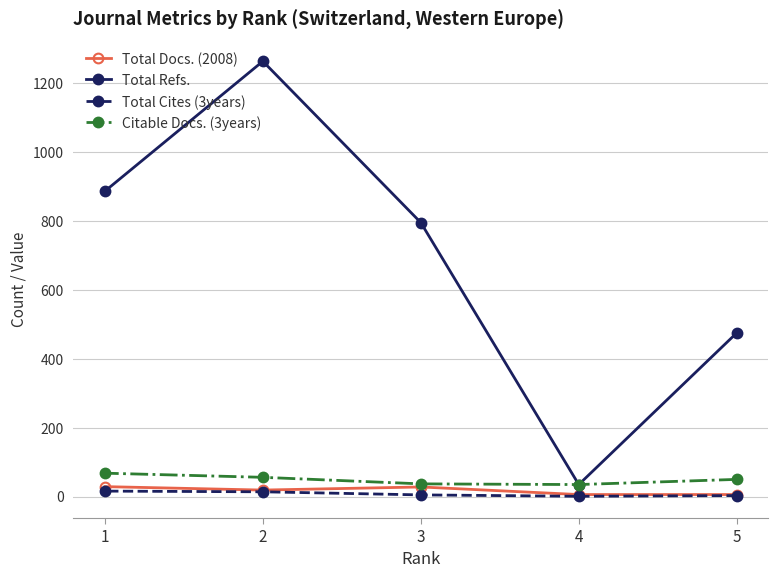

Is the value of Total Docs. (2008) at 5 greater than the value of Citable Docs. (3years) at 1?

No